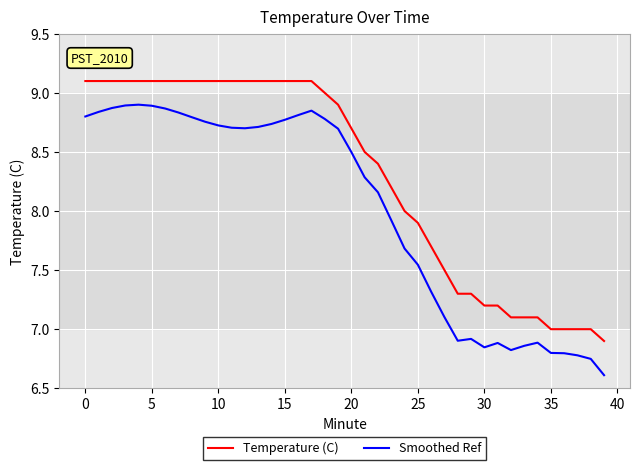

Which series has the largest total across all categories?

Temperature (C)